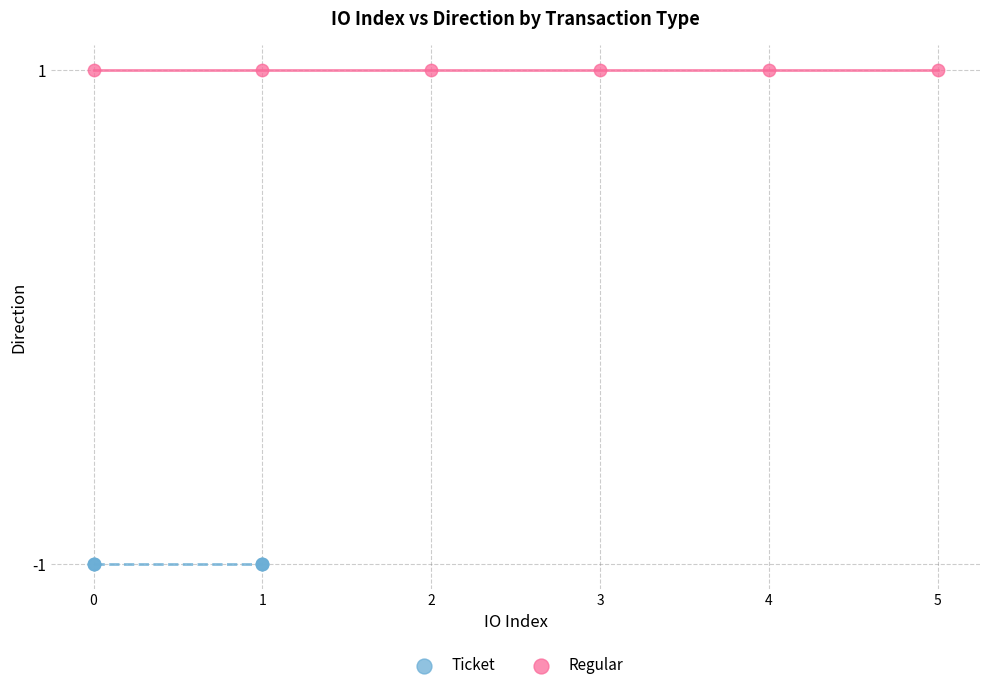

Which series contains the highest Y value?

Regular